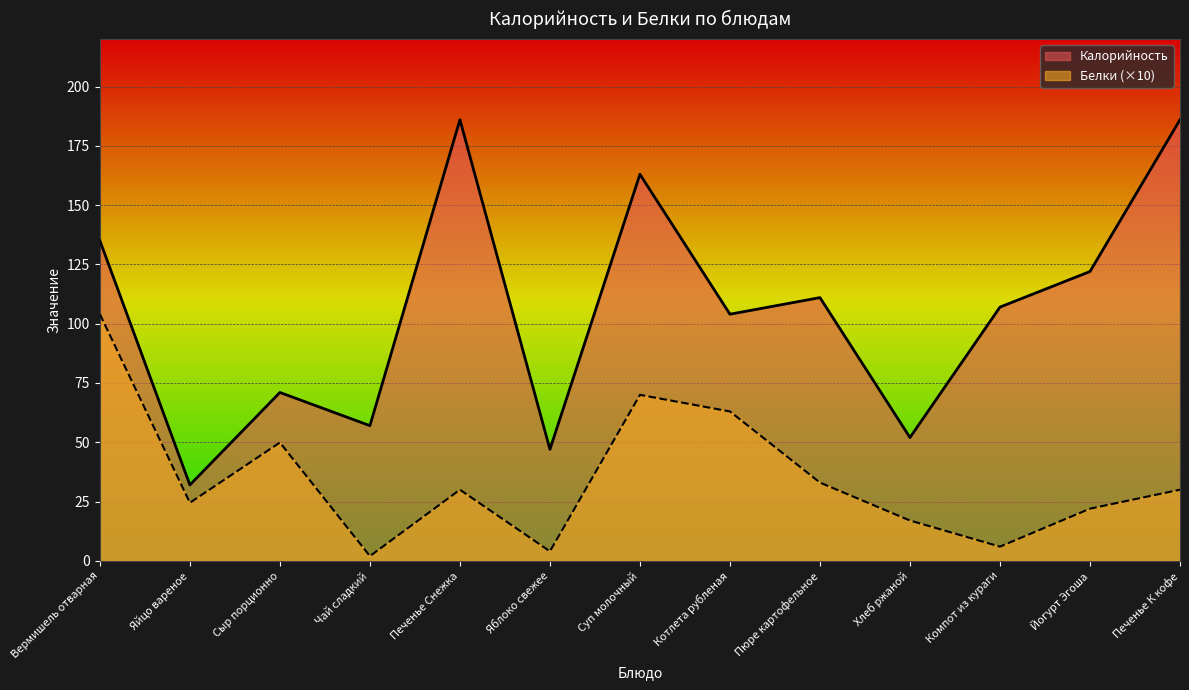

What is the average value of the Белки series?

35.0